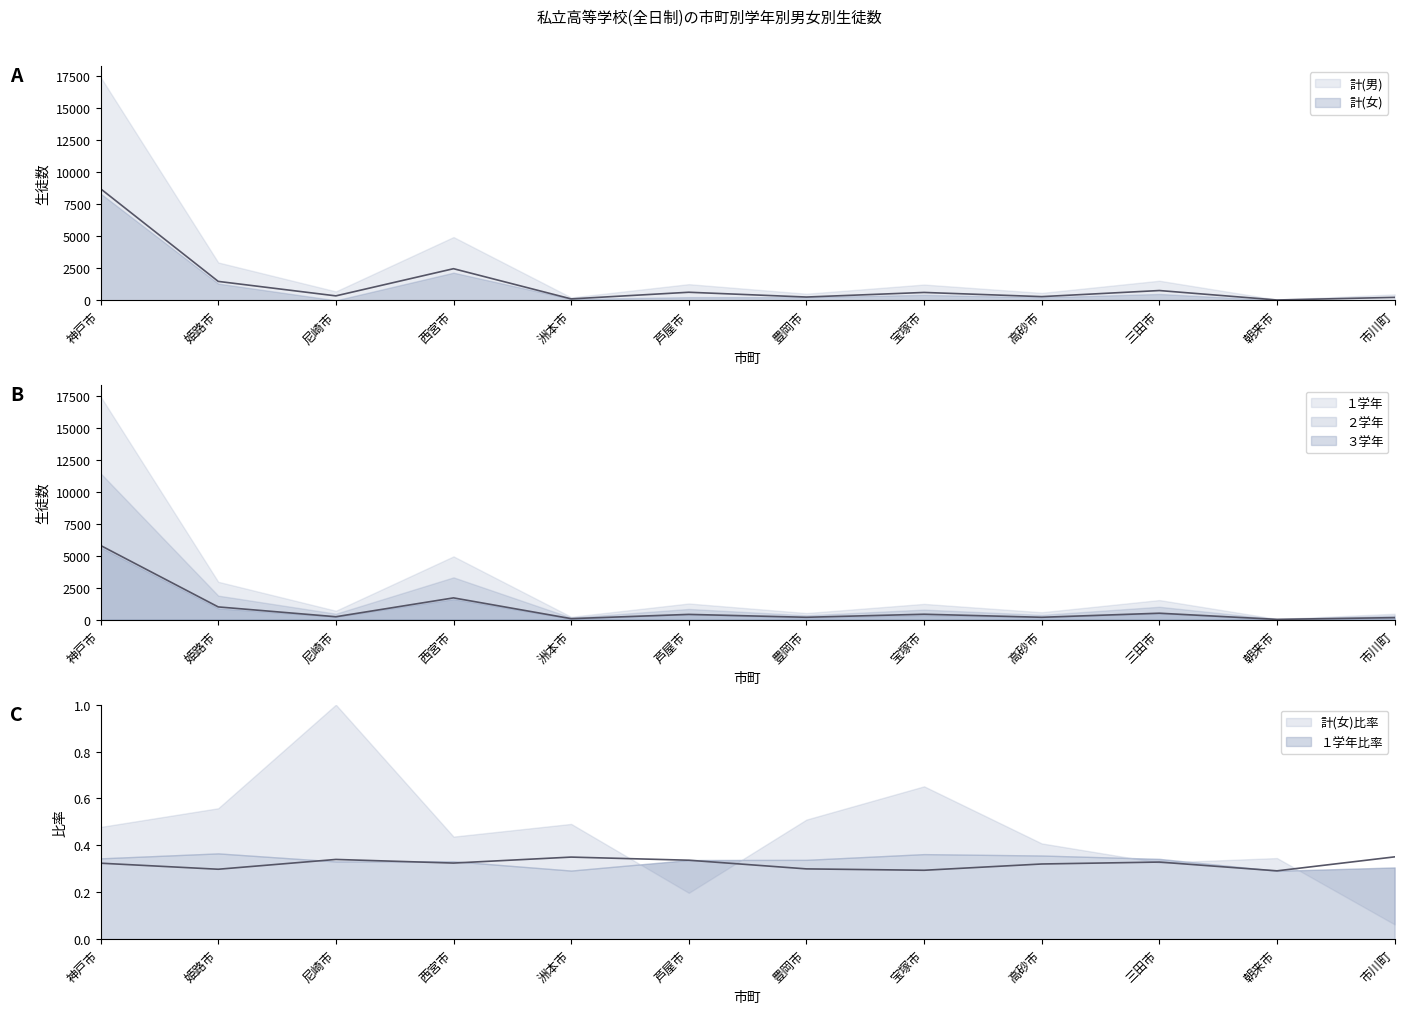

The value of ２学年 at 朝来市 is 23. True or false?

True